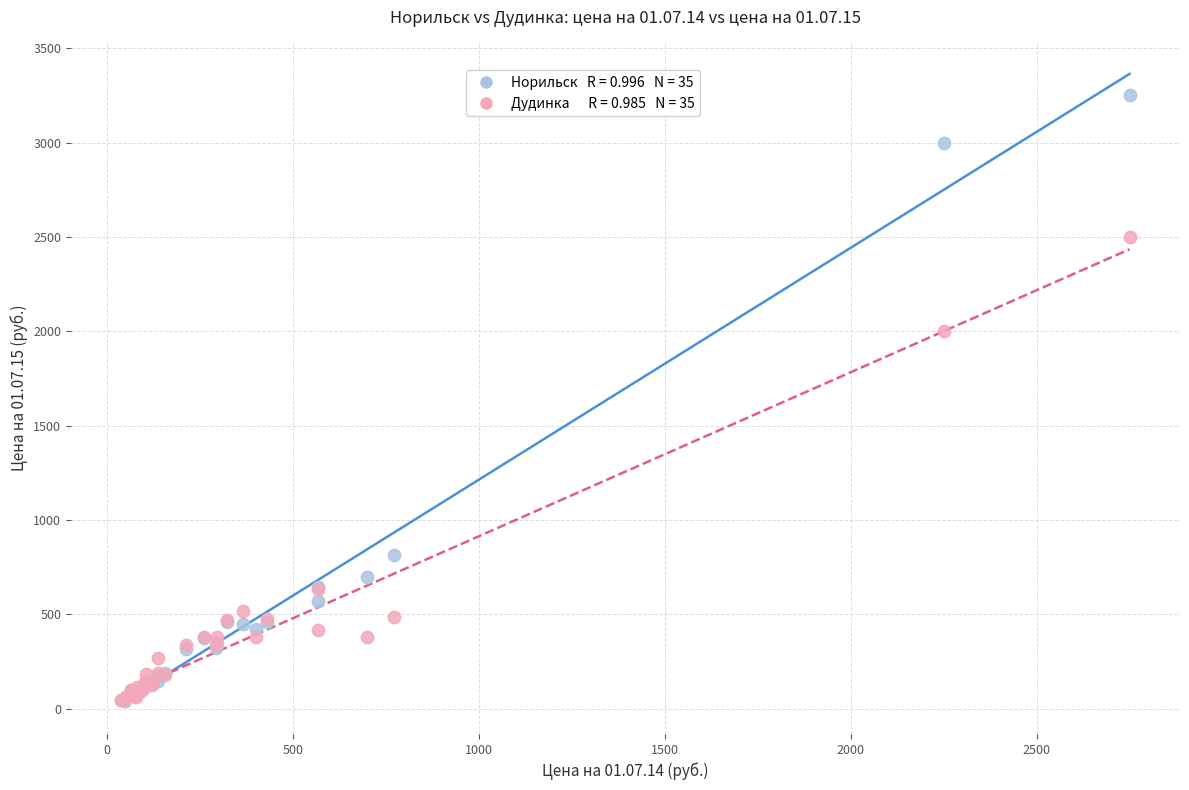

Across all series, what Y value is closest to 1645?

2000.0